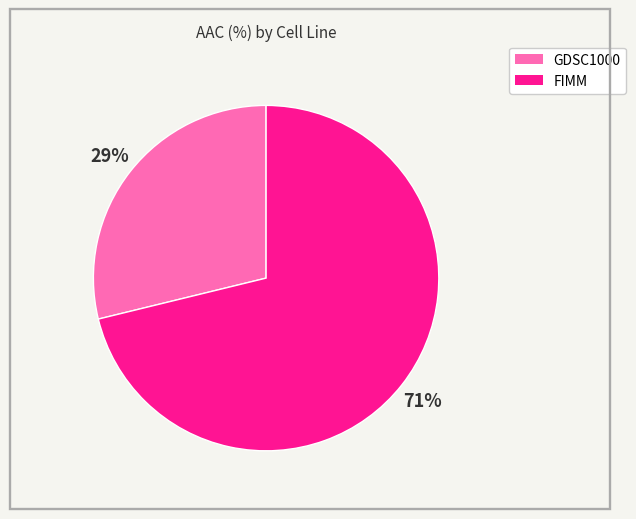

Approximately how many times larger is the value at GDSC1000 compared to FIMM?

0.4